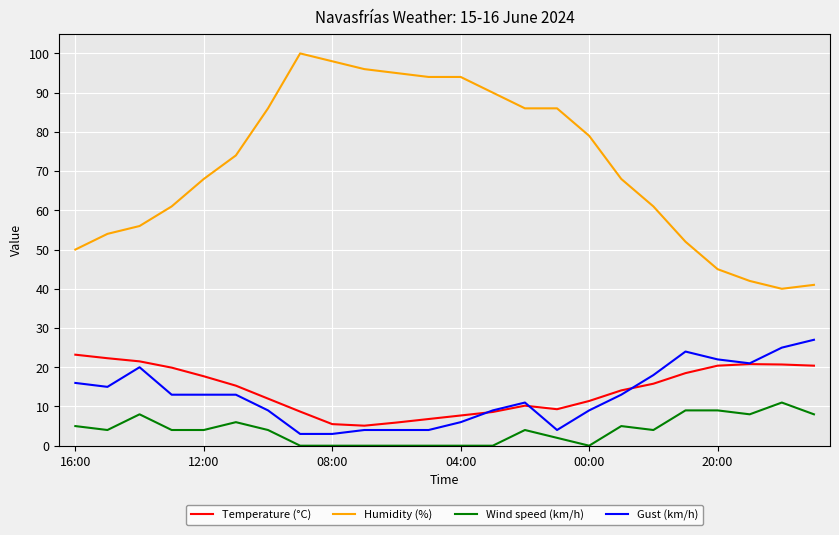

Which series has the largest total across all categories?

Humidity (%)